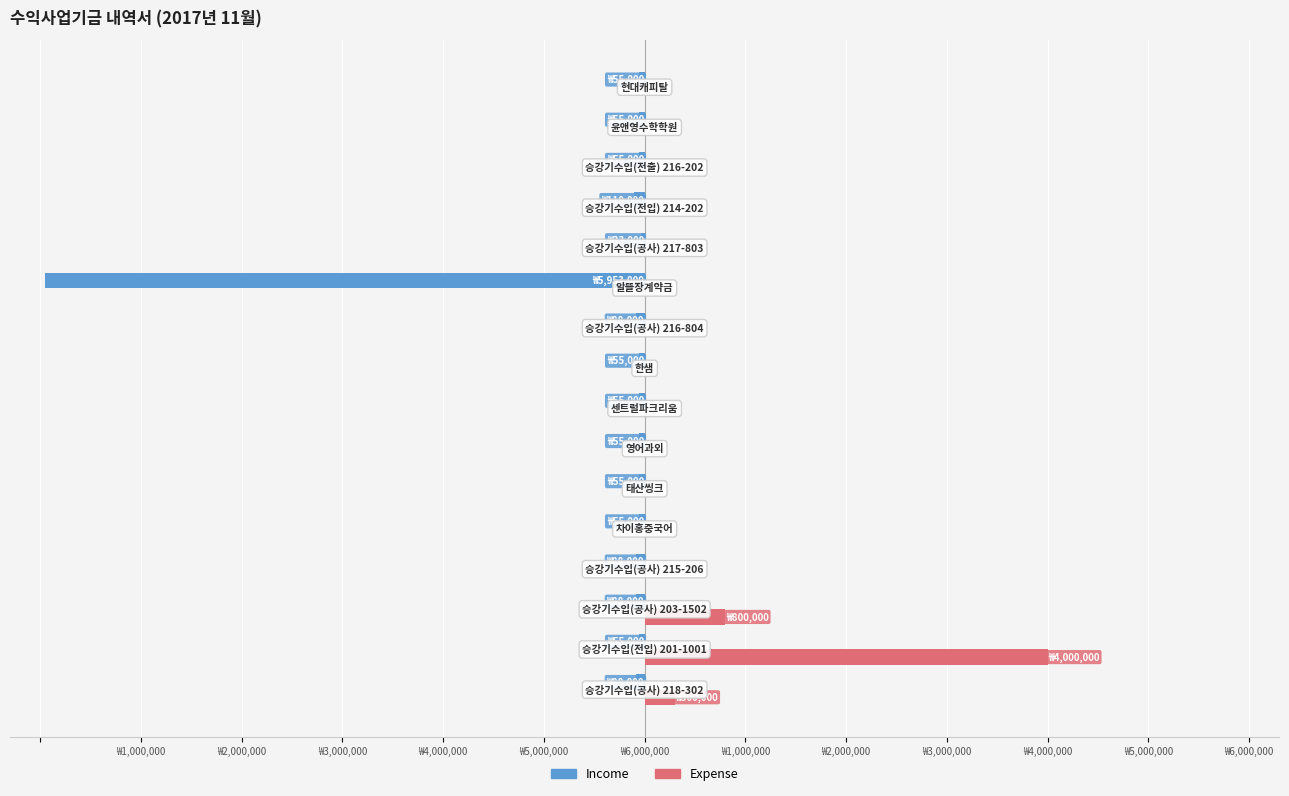

What are all the series names shown in the legend?

Income, Expense